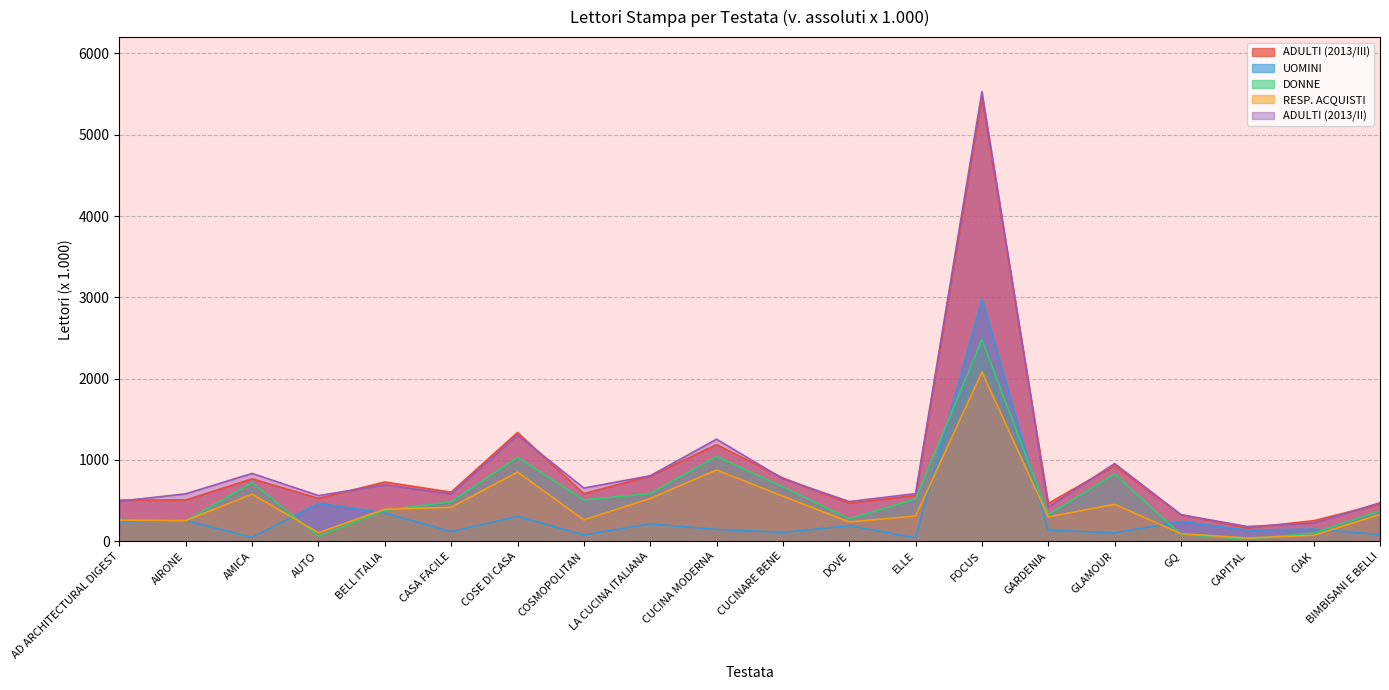

Which series has the largest total across all categories?

ADULTI (2013/II)